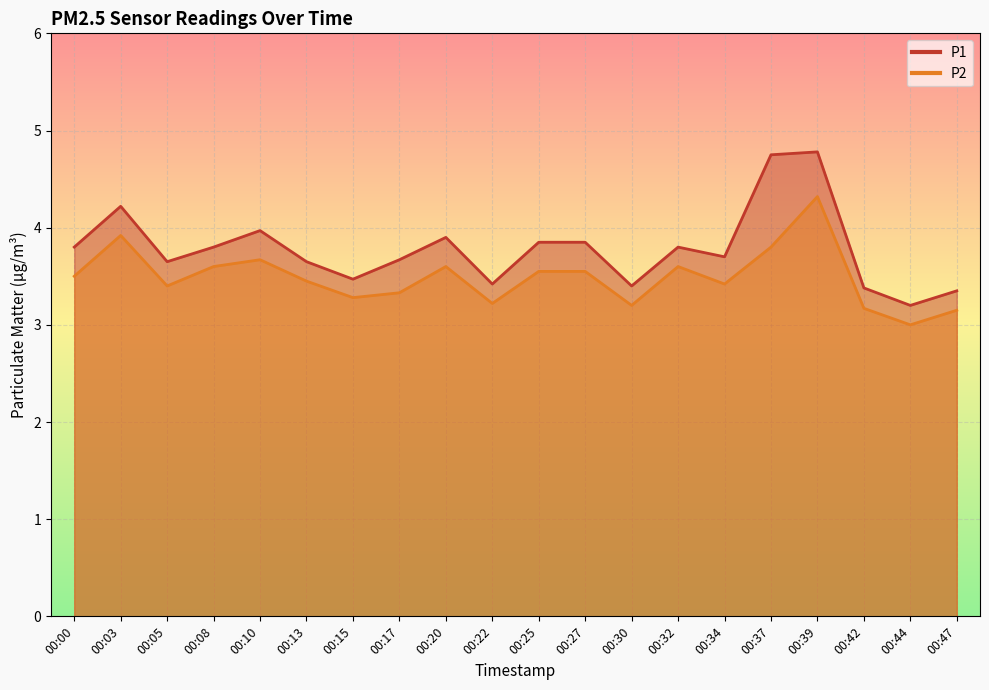

What is the spread (max minus min) of values at 00:15?

0.2